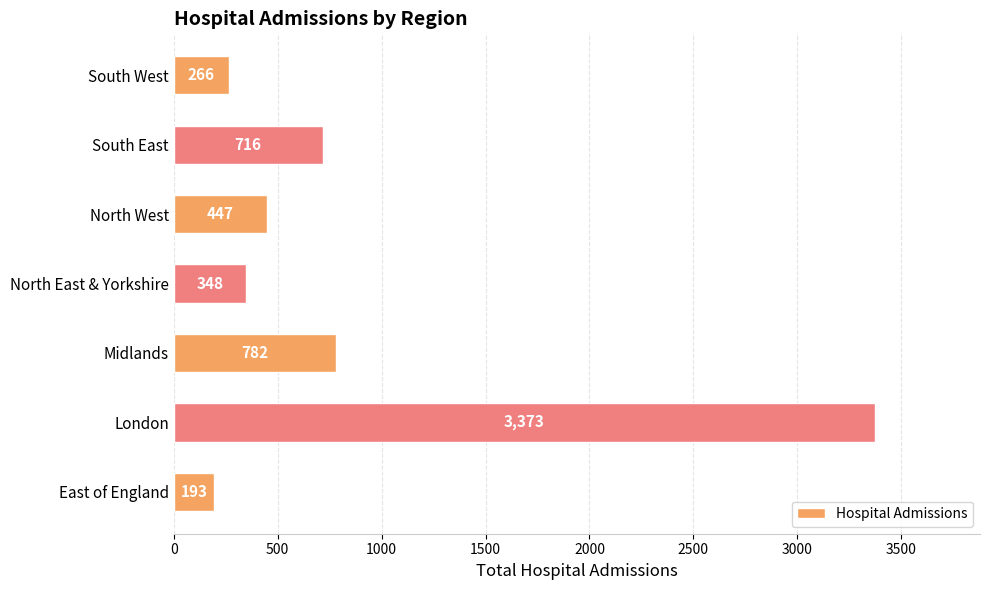

List the labels in order of value, smallest first.

East of England, South West, North East & Yorkshire, North West, South East, Midlands, London